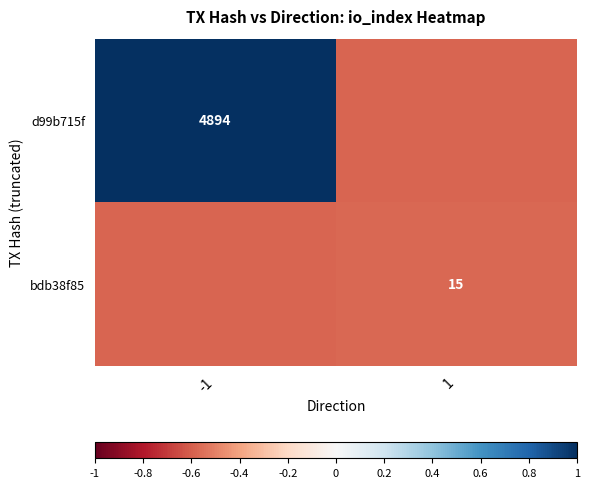

The d99b715f series shows 0.5 at -1. True or false?

False